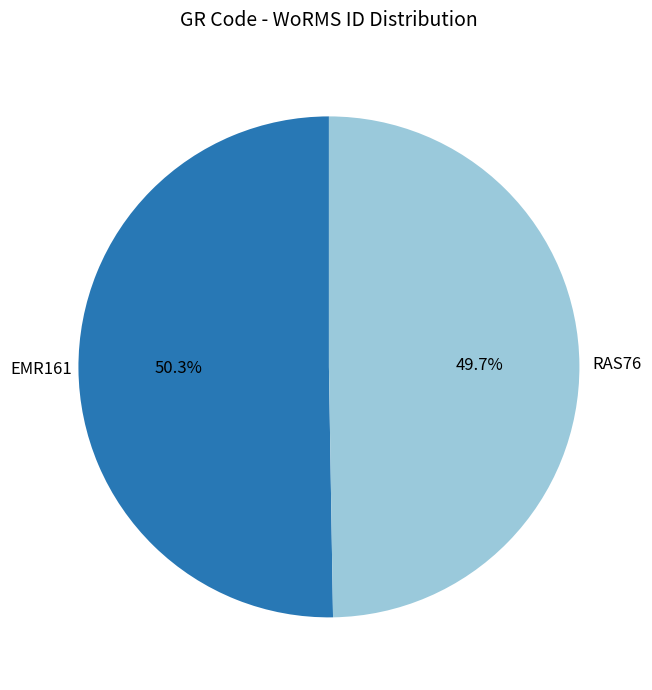

To the nearest percent, what is the combined percentage of RAS76 and EMR161?

100%